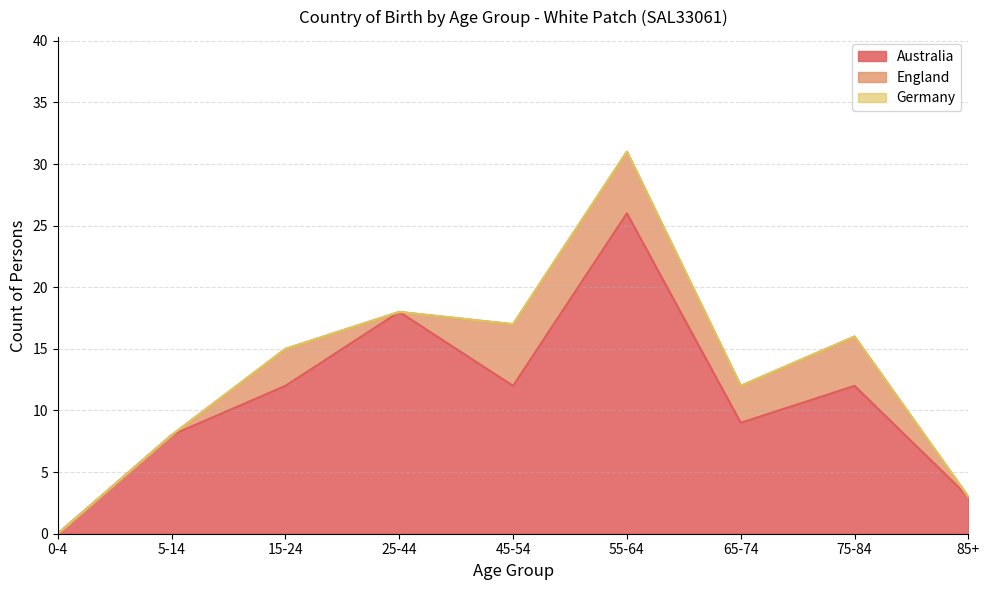

List the series in order of their overall mean, highest first.

Australia, England, Germany